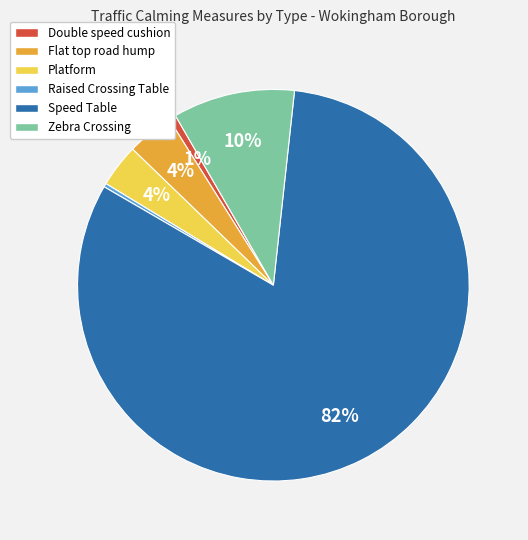

To the nearest percent, what is the average slice percentage?

17%